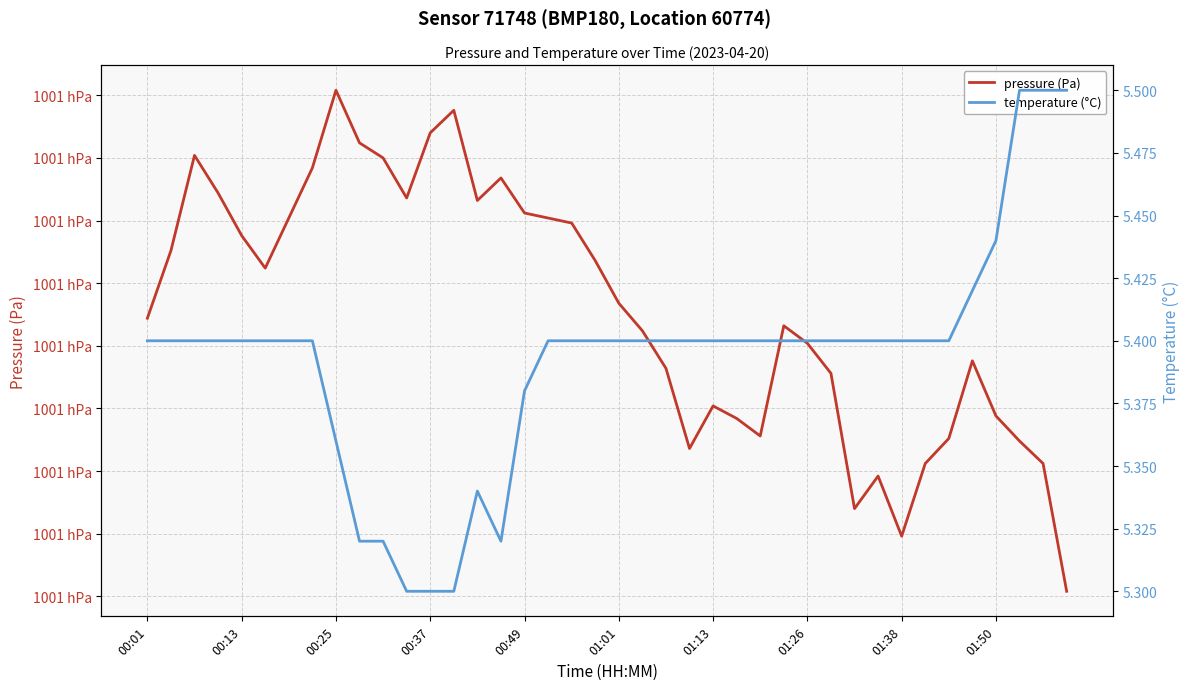

The temperature (°C) series shows 7.1 at 15. True or false?

False